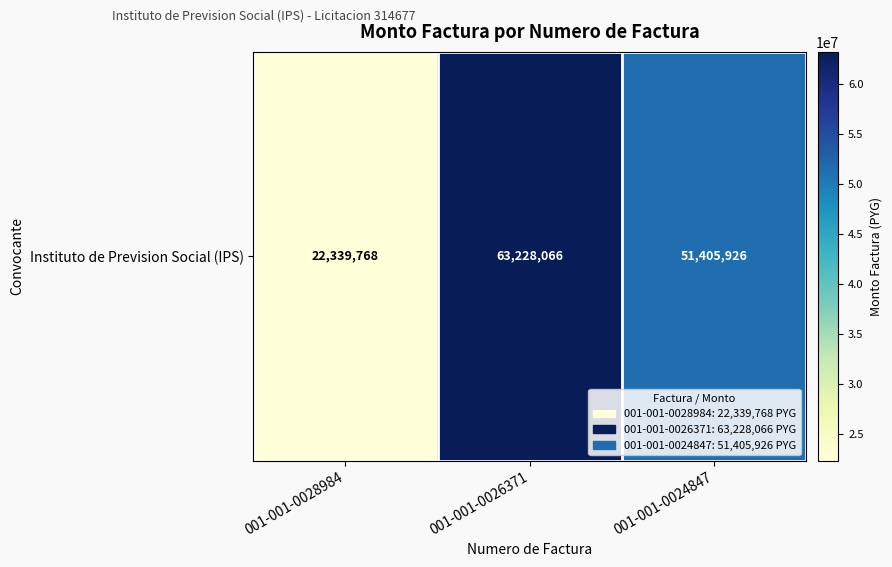

Rank the categories by value from lowest to highest.

001-001-0028984, 001-001-0024847, 001-001-0026371